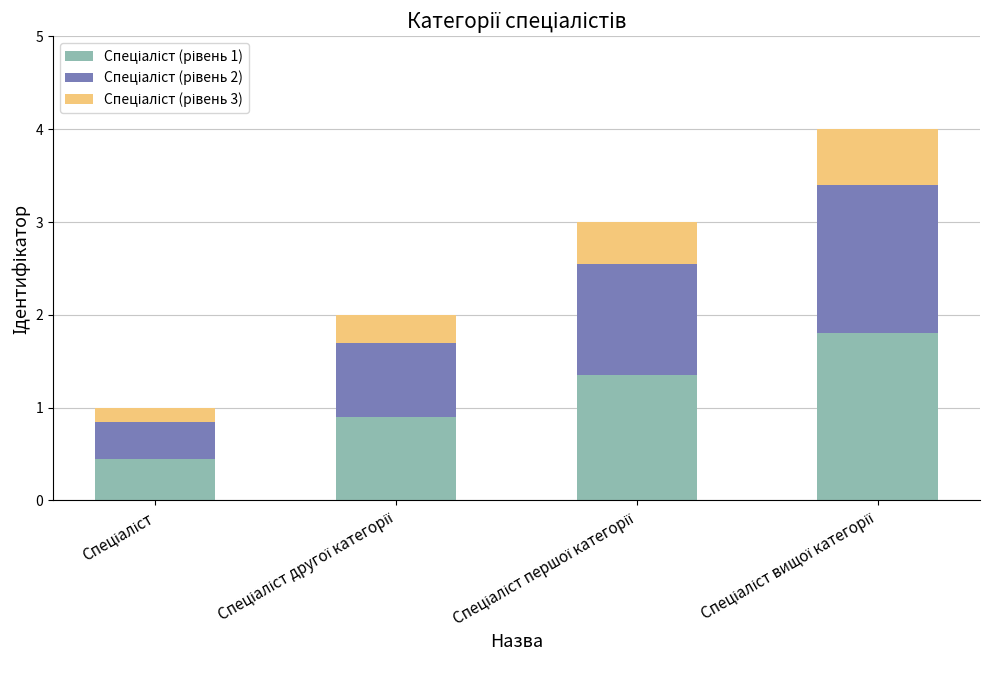

What is the difference between the maximum and minimum values in the Спеціаліст (рівень 3) series?

0.5